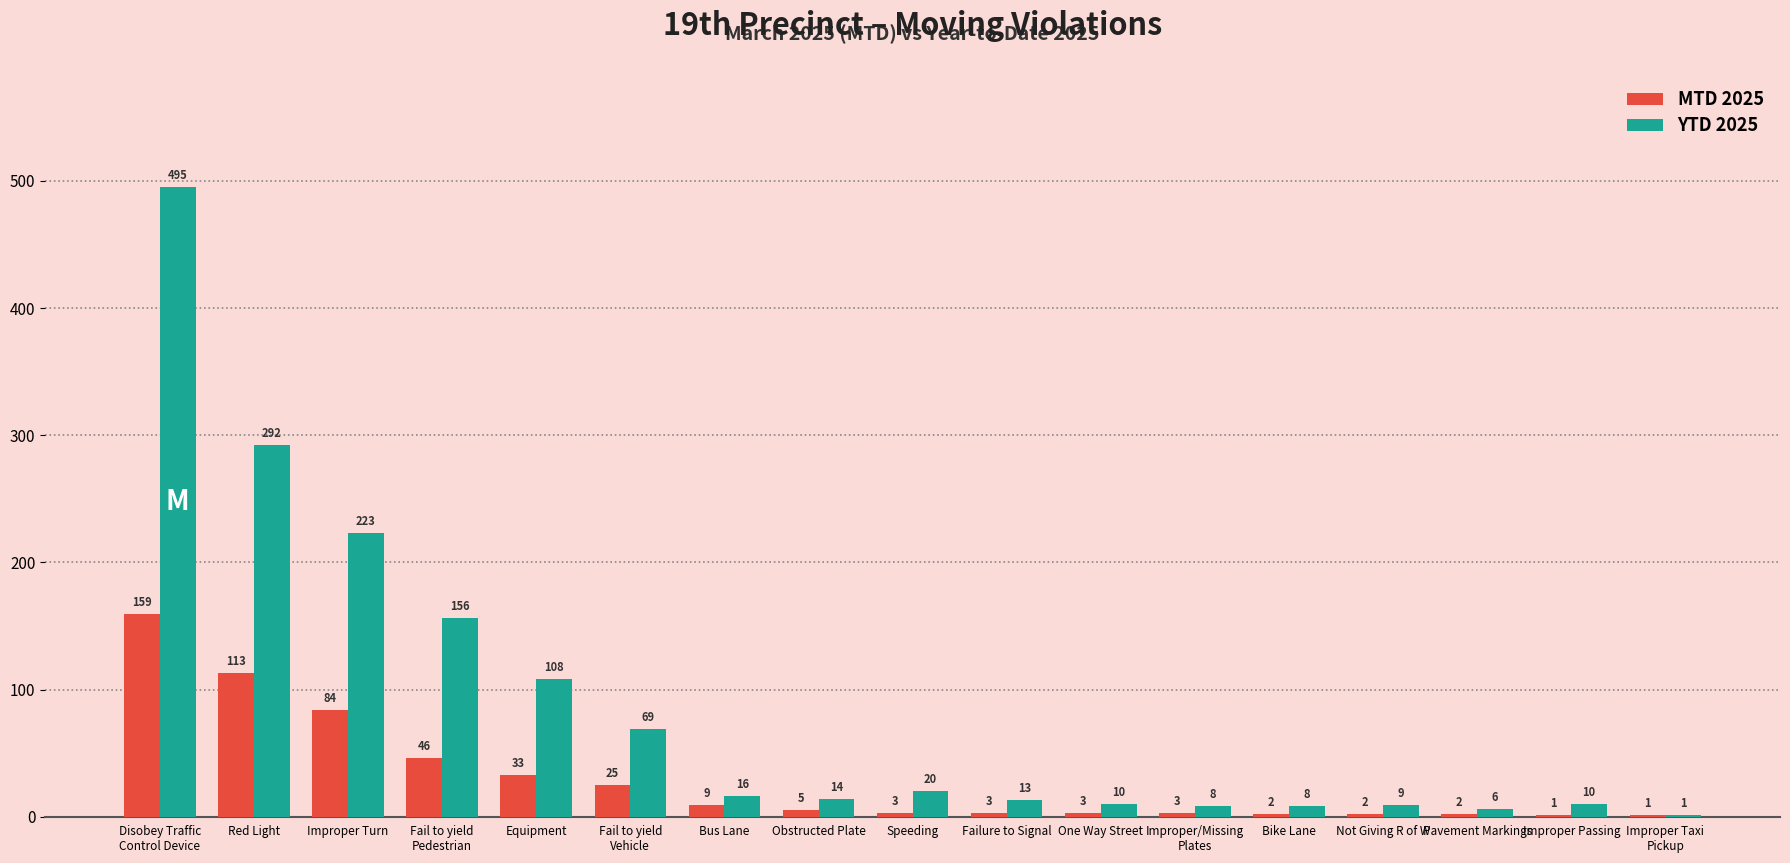

How many data points does each series have?

17